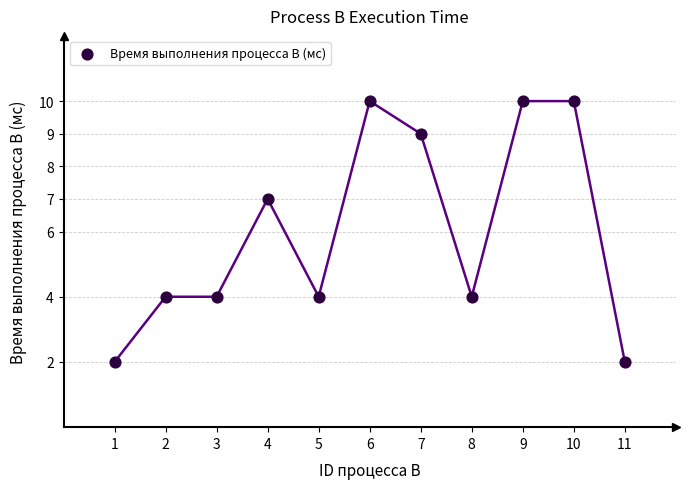

What Y value in the scatter plot is closest to 6?

7